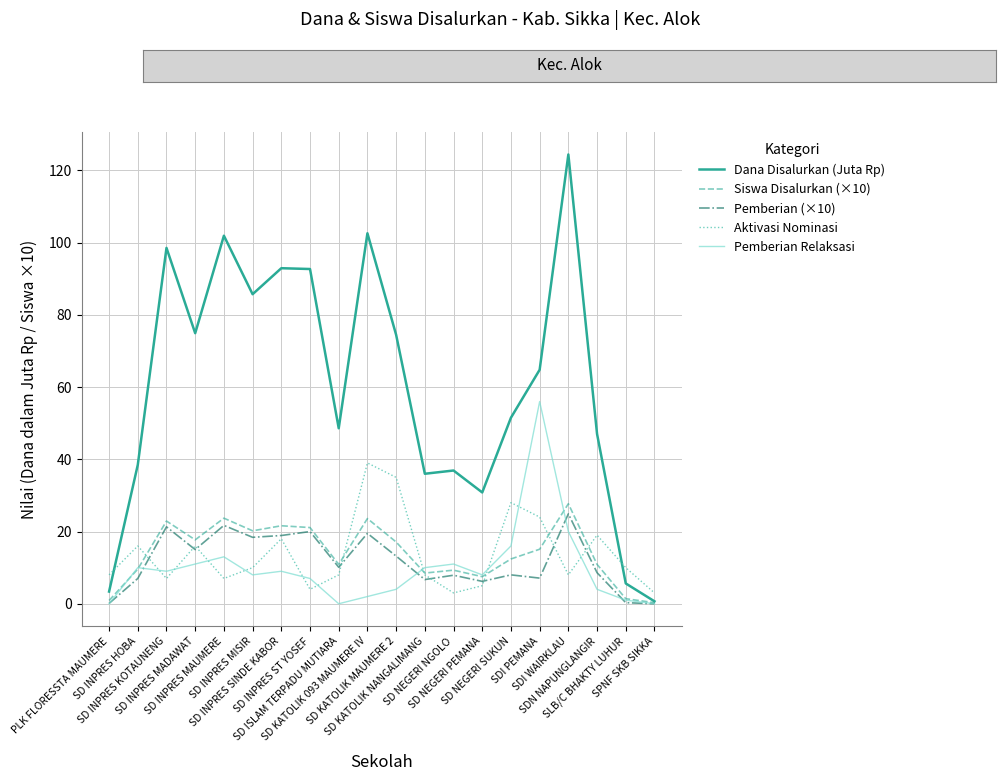

The Aktivasi Nominasi series shows 8.0 at SDI WAIRKLAU. True or false?

True